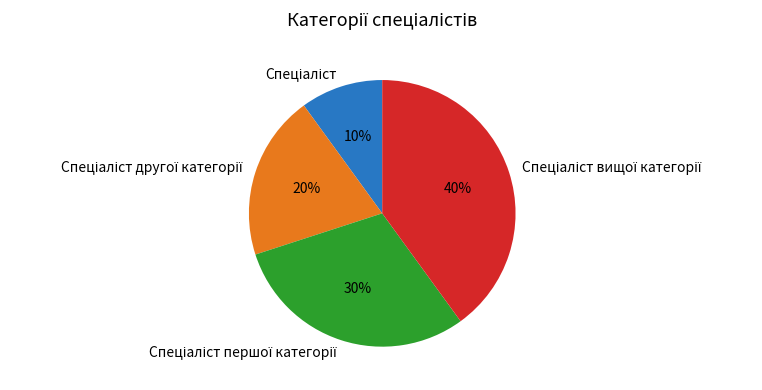

To the nearest percent, what is the average slice percentage?

25%